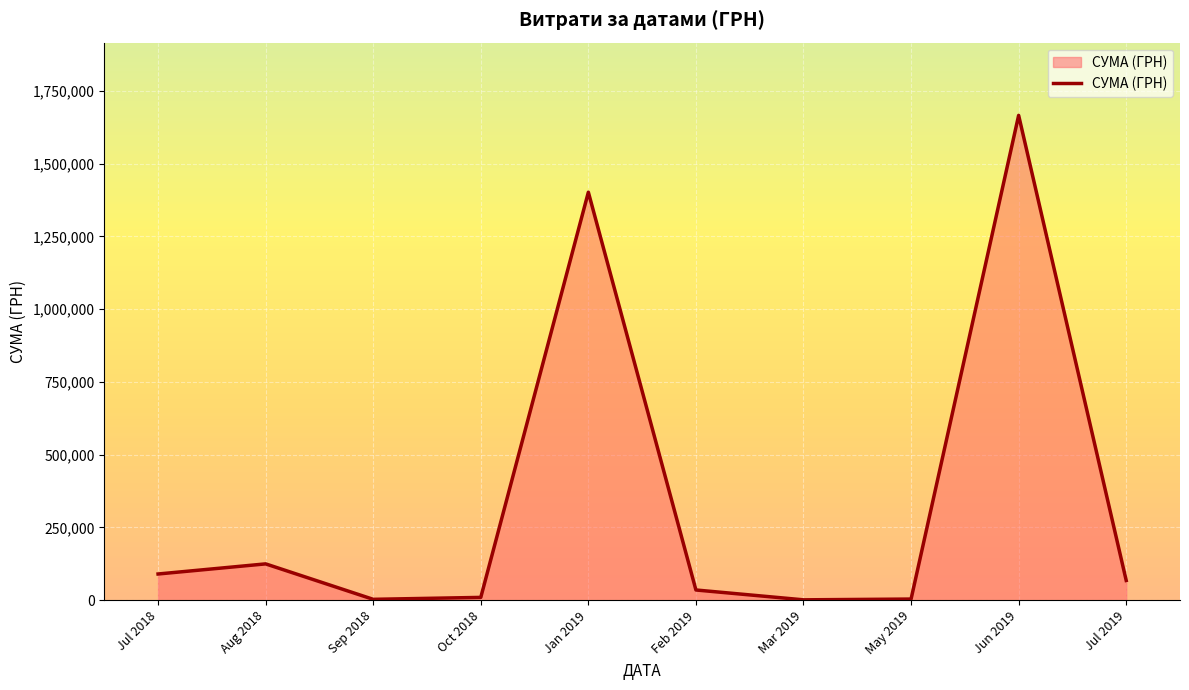

What is the maximum value shown in the chart?

1666187.8